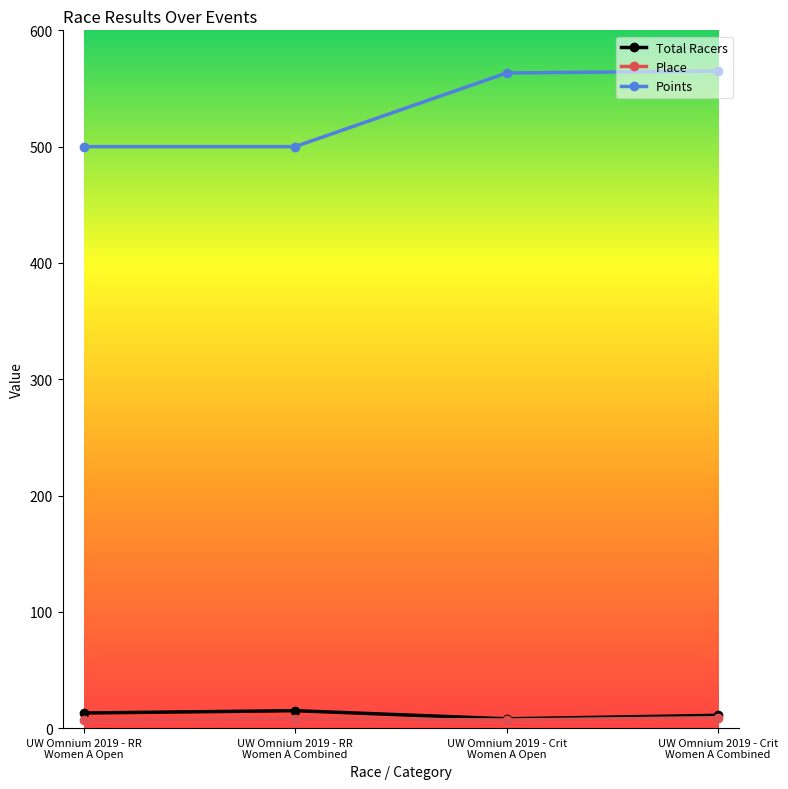

At how many categories does at least one series exceed 402?

4